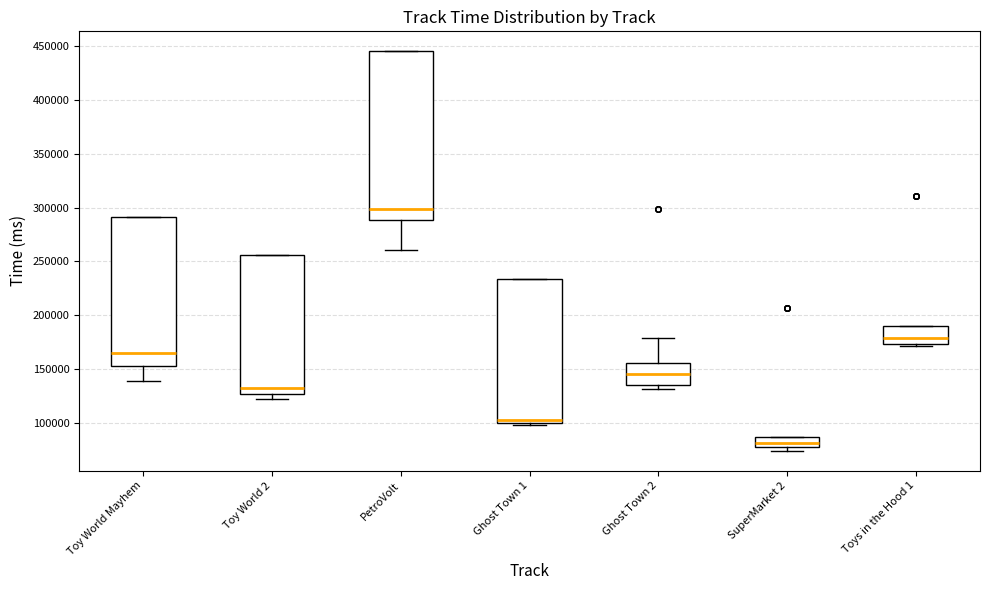

Reading left to right, transcribe this box plot: for each box, give where its median line is, the range the box spans, and where its two whiskers end, as read against the y-axis. The values are not printed on the chart, so give them approximately, as read against the axis.

Toy World Mayhem: median 165000, box 150000 to 290000, whiskers 140000 to 290000
Toy World 2: median 130000, box 125000 to 255000, whiskers 120000 to 255000
PetroVolt: median 300000, box 290000 to 445000, whiskers 260000 to 445000
Ghost Town 1: median 105000, box 100000 to 235000, whiskers 100000 (just below the box's lower edge) to 235000
Ghost Town 2: median 145000, box 135000 to 155000, whiskers 130000 to 180000
SuperMarket 2: median 80000 (inside the box), box 80000 to 85000, whiskers 75000 to 85000
Toys in the Hood 1: median 180000, box 175000 to 190000, whiskers 170000 to 190000